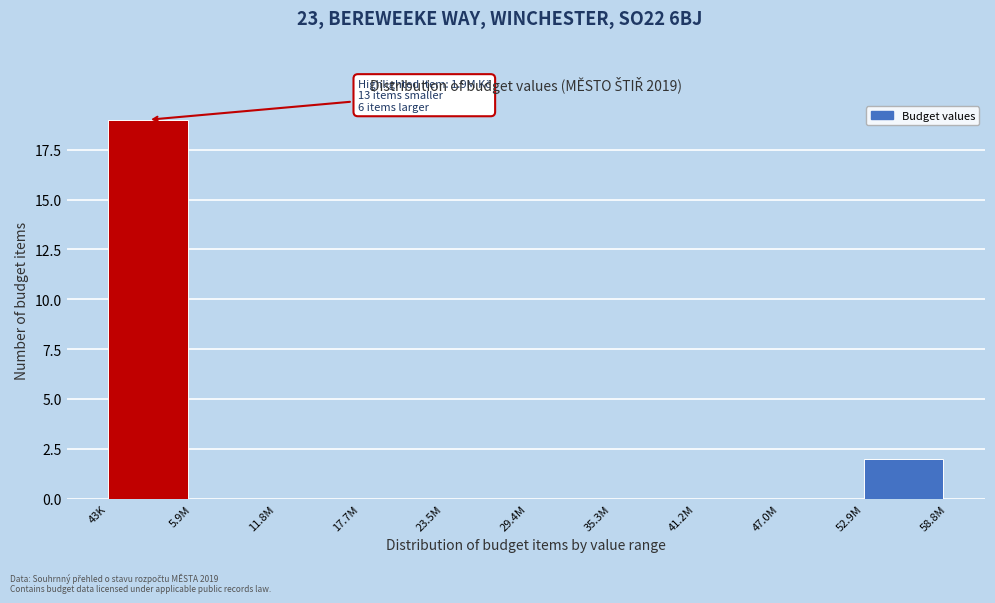

Reading left to right, transcribe all the data shown in this chart.

43K=19	5.9M=0	11.8M=0	17.7M=0	23.5M=0	29.4M=0	35.3M=0	41.2M=0	47.0M=0	52.9M=2